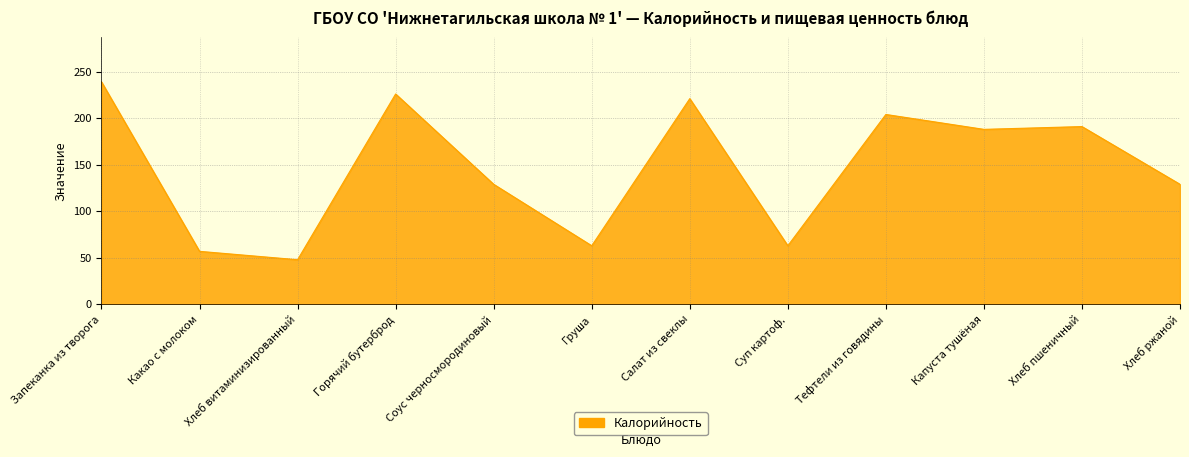

The chart shows a value of 188 at Капуста тушёная. True or false?

True